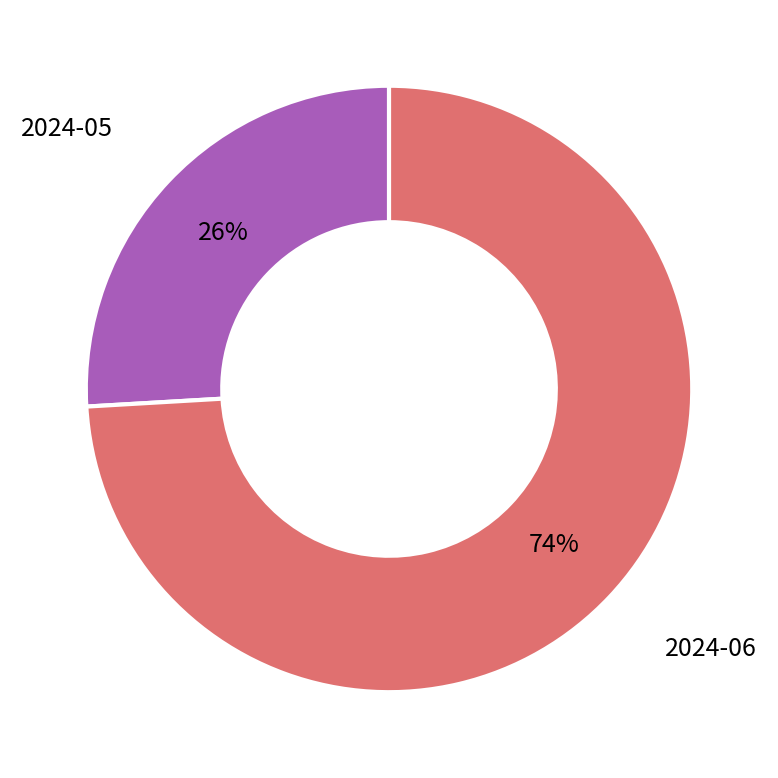

Which has a higher value, 2024-06 or 2024-05?

2024-06